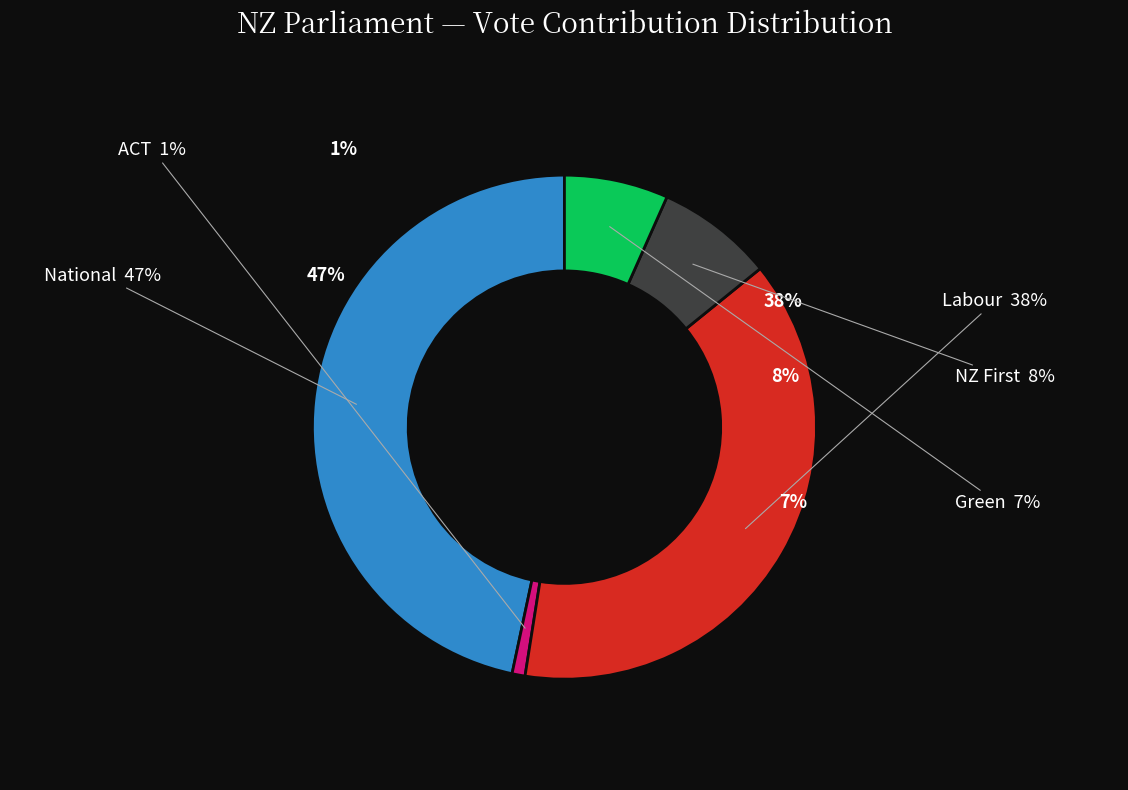

How many segments does this pie chart have?

5